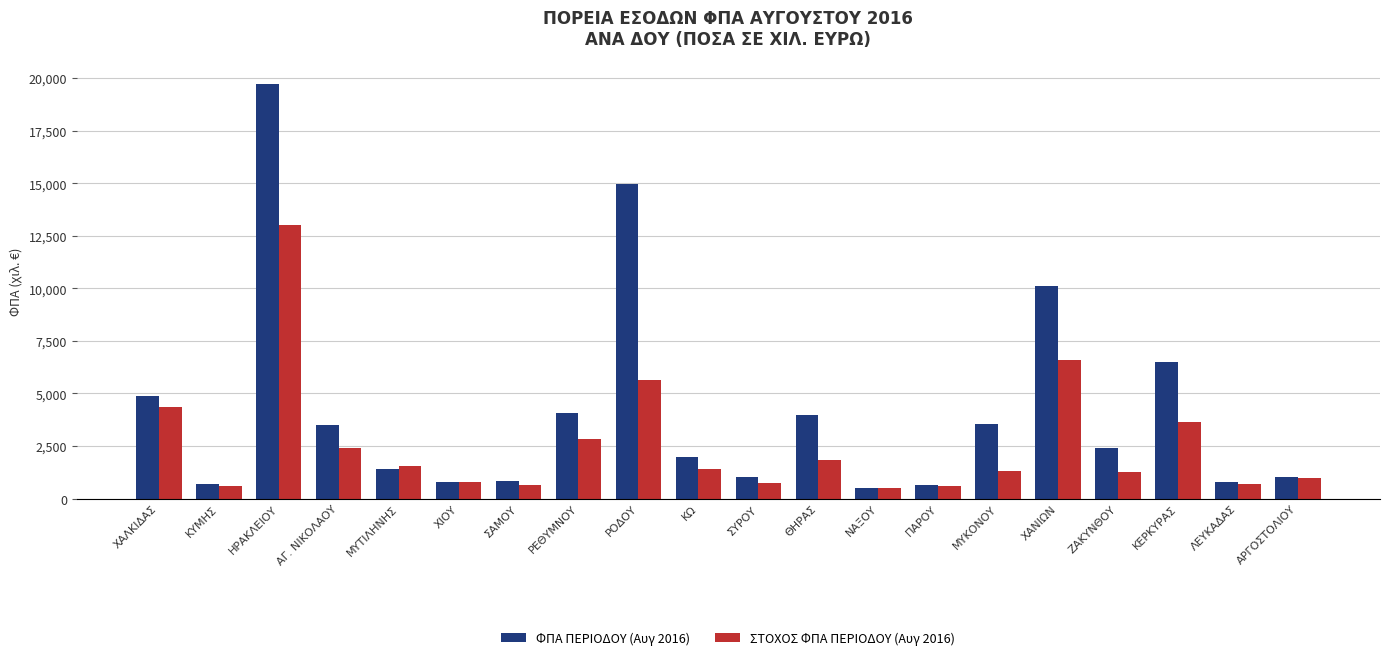

How many data points in ΦΠΑ ΠΕΡΙΟΔΟΥ (Αυγ 2016) are less than 2398?

10